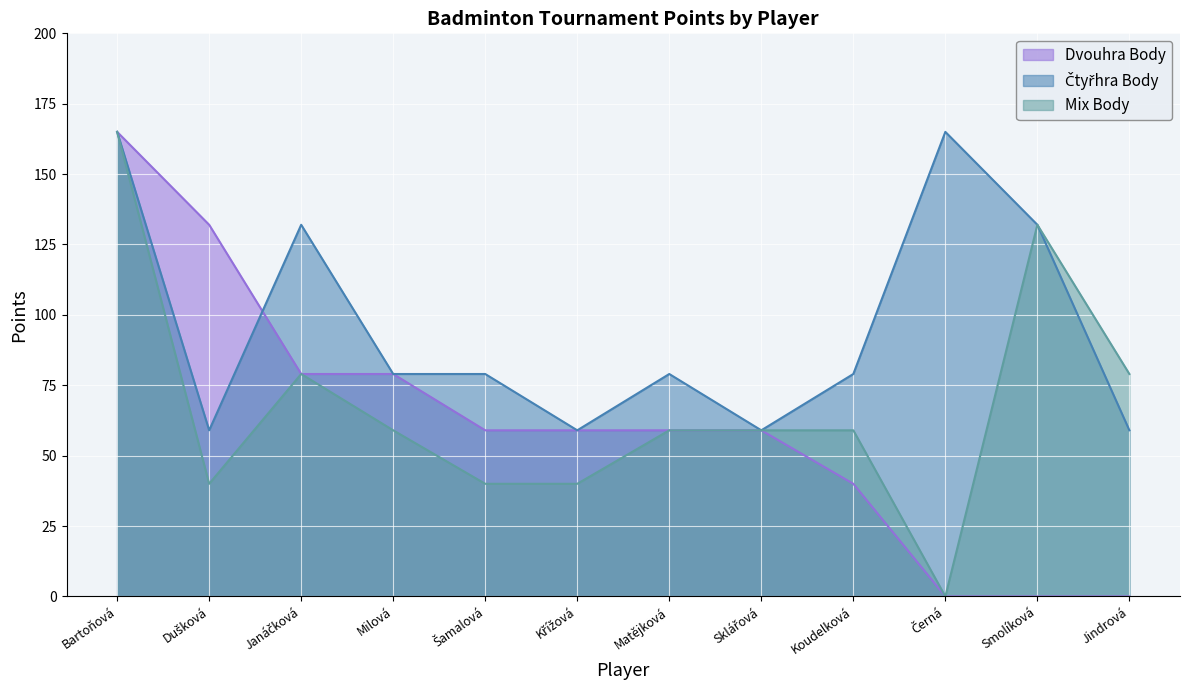

At which category is the sum across all series the highest?

Bartoňová